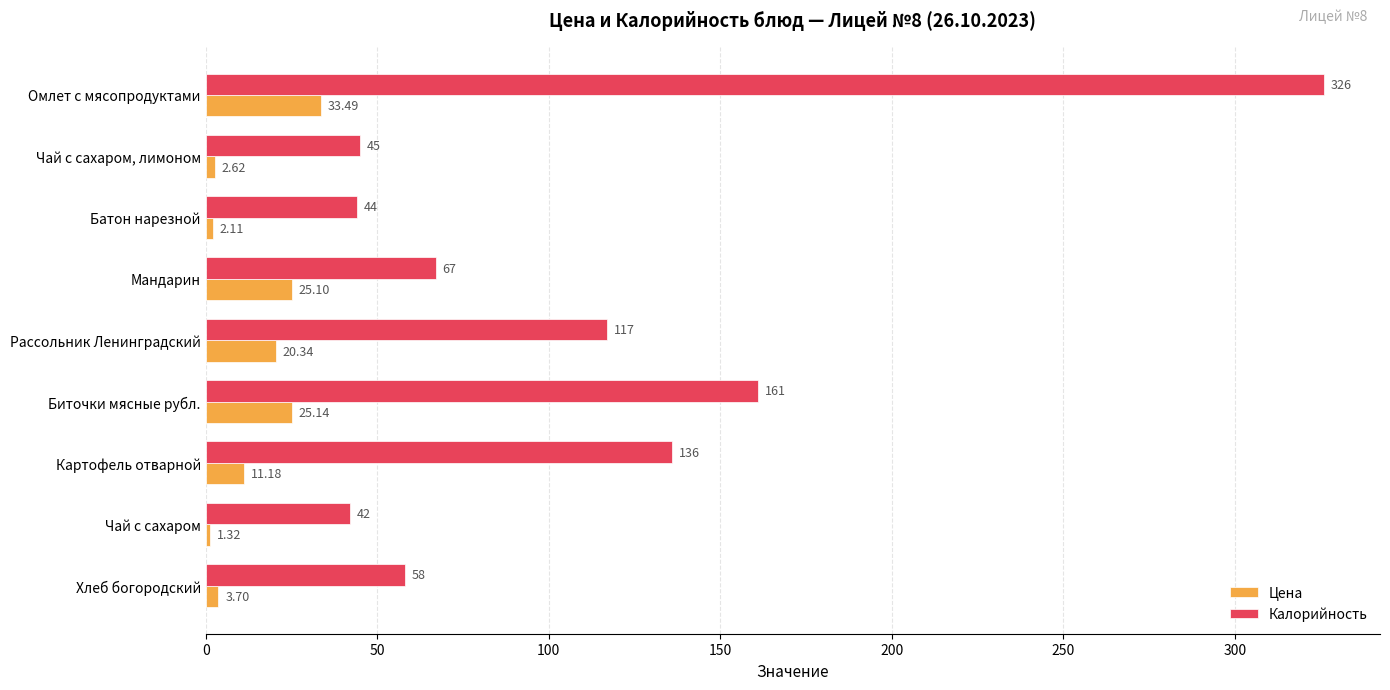

Where is Калорийность nearest to the value 184?

Биточки мясные рубл.